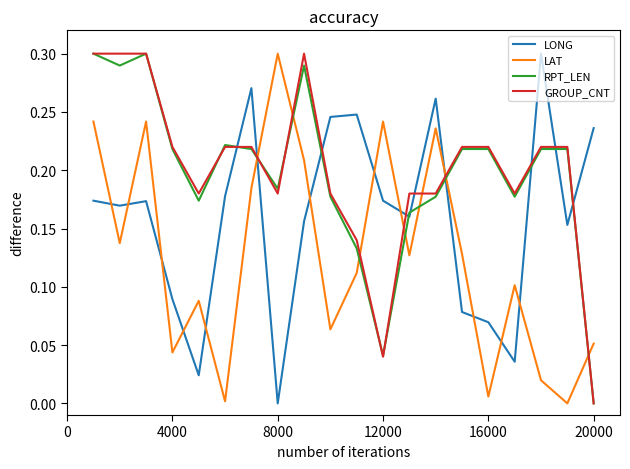

True or false: LONG and RPT_LEN intersect in this chart.

True